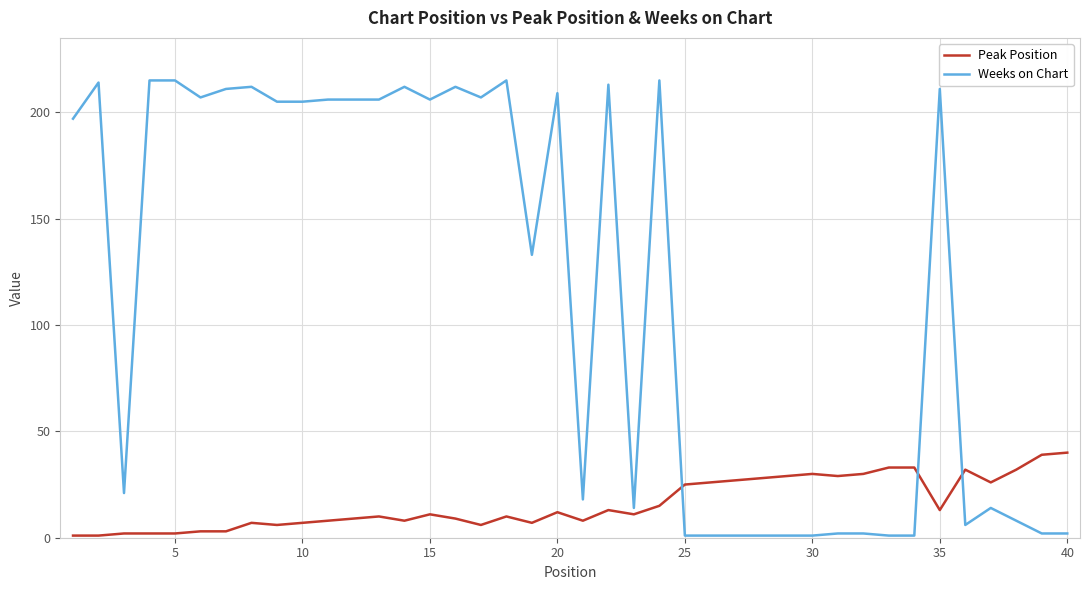

Does the chart display data point markers on the line(s)?

No